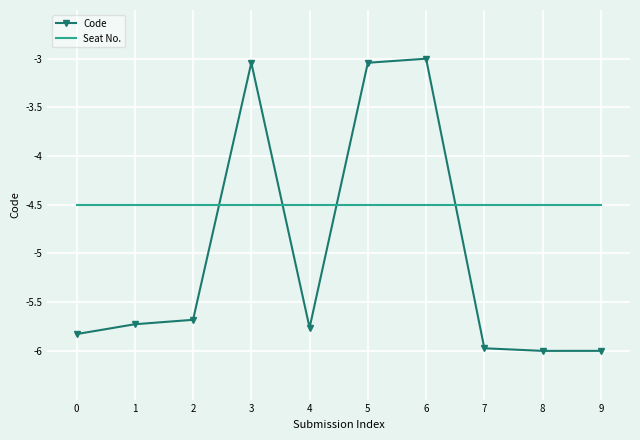

Where does the Code series first go above -5?

3